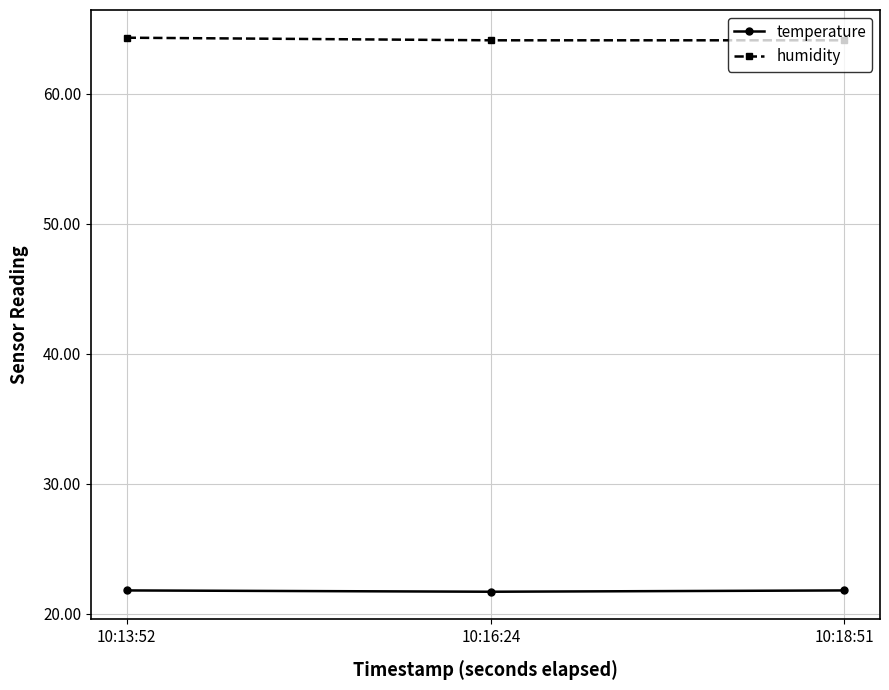

Count the number of categories in the chart.

3